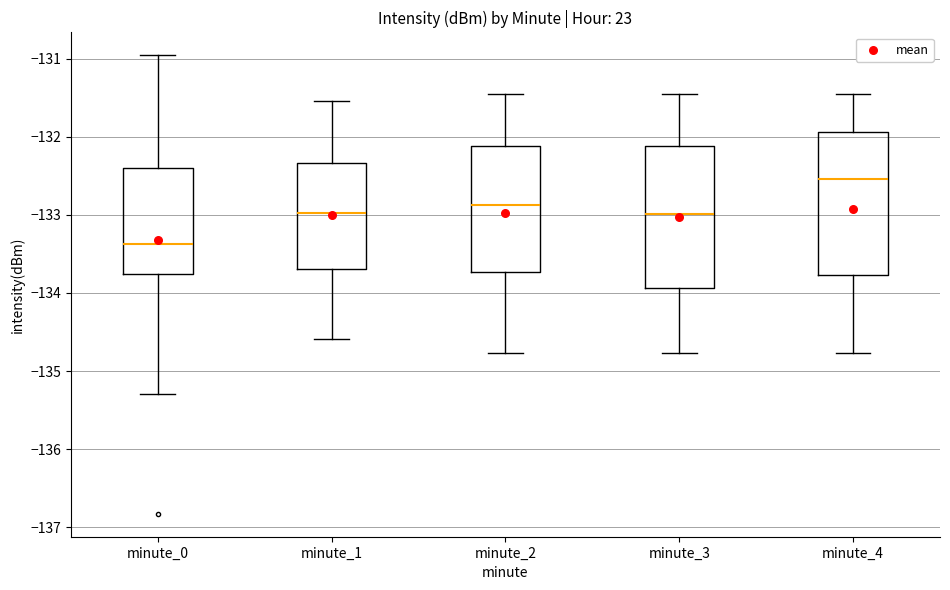

Reading left to right, read every box against the y-axis: the position of its median line, the range the box covers, and the ends of its whiskers. The values are not printed on the chart, so give them approximately, as read against the axis.

minute_0: median -133.4, box -133.8 to -132.4, whiskers -135.3 to -131.0
minute_1: median -133.0, box -133.7 to -132.3, whiskers -134.6 to -131.5
minute_2: median -132.9, box -133.7 to -132.1, whiskers -134.8 to -131.5
minute_3: median -133.0, box -133.9 to -132.1, whiskers -134.8 to -131.5
minute_4: median -132.5, box -133.8 to -131.9, whiskers -134.8 to -131.5